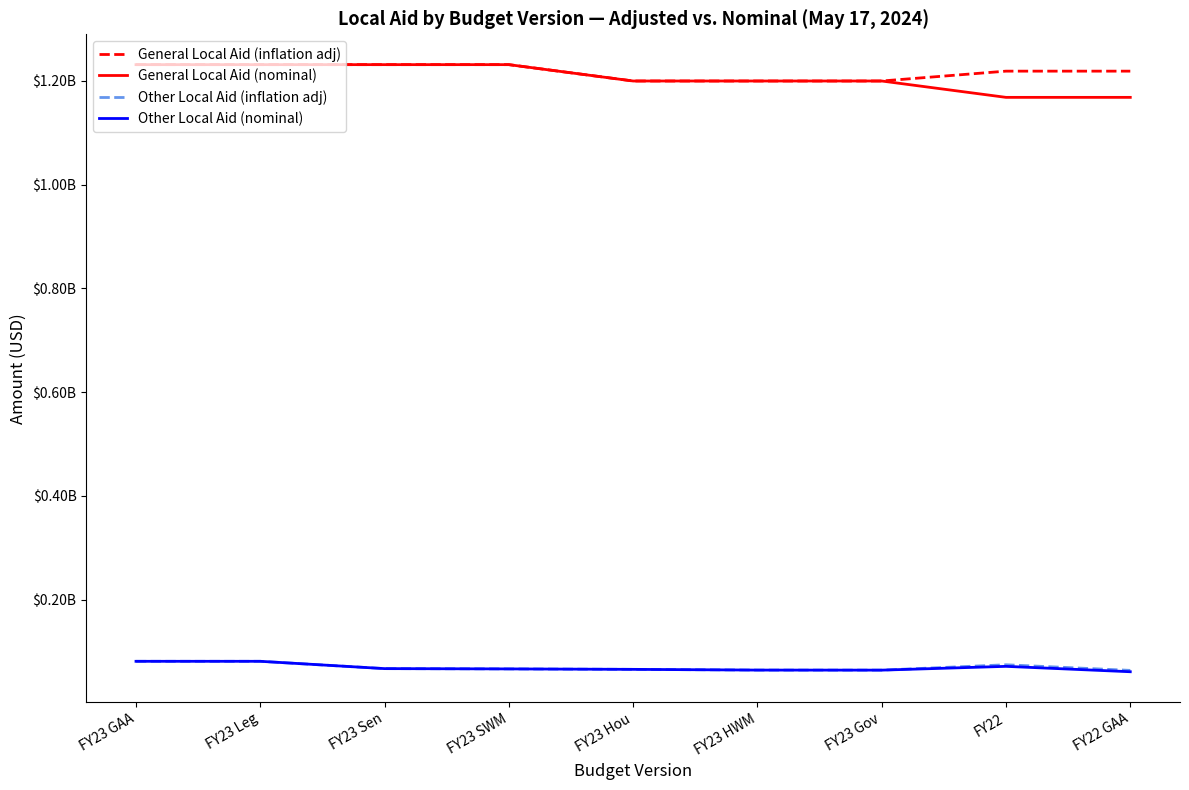

True or false: General Local Aid (inflation adj) and Other Local Aid (inflation adj) cross at least once.

False